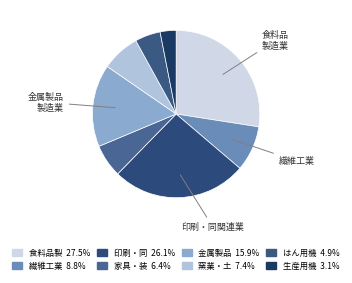

How many segments does this pie chart have?

8